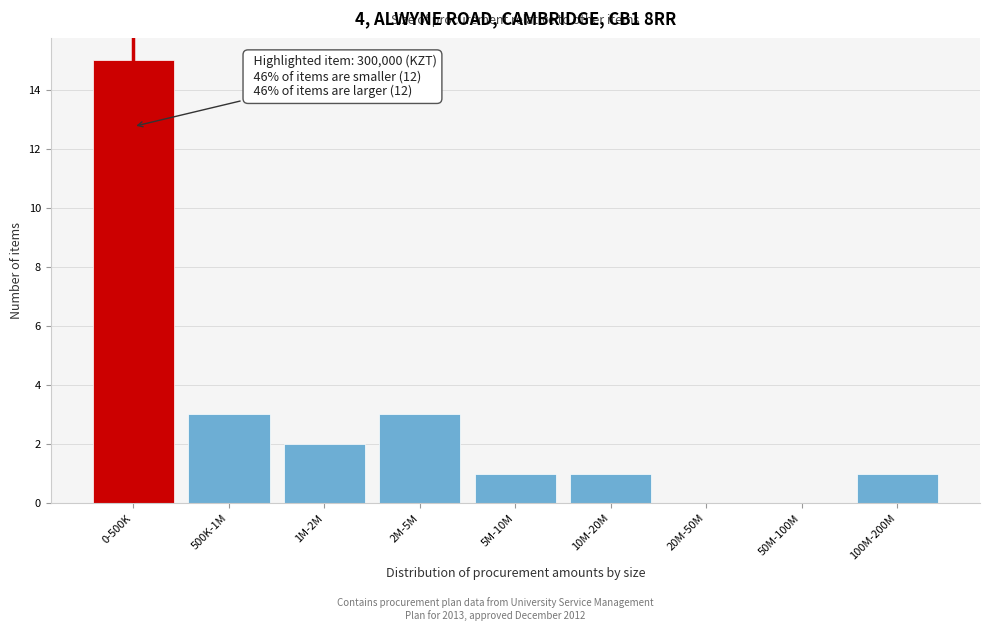

Reading left to right, transcribe all the data shown in this chart.

0-500K=15	500K-1M=3	1M-2M=2	2M-5M=3	5M-10M=1	10M-20M=1	20M-50M=0	50M-100M=0	100M-200M=1